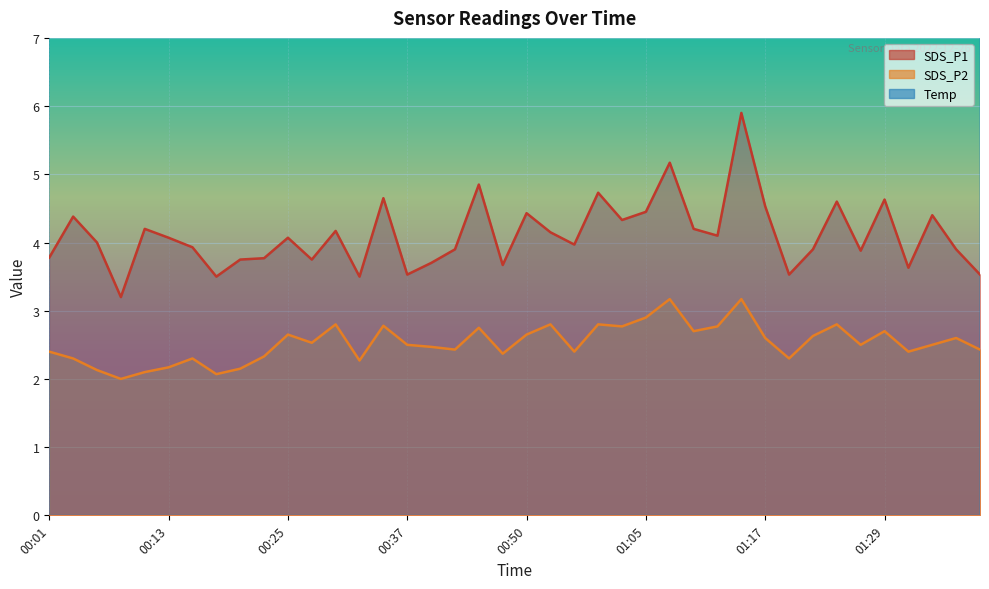

True or false: SDS_P2 and Temp cross at least once.

False